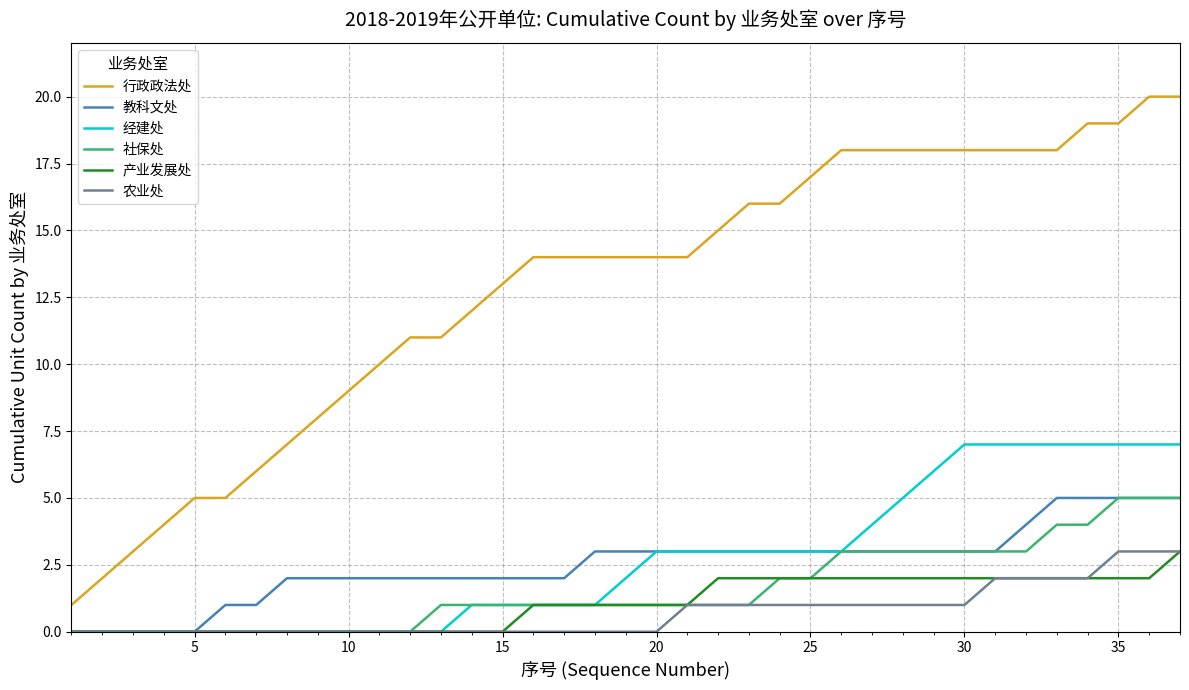

Does the chart display data point markers on the line(s)?

No